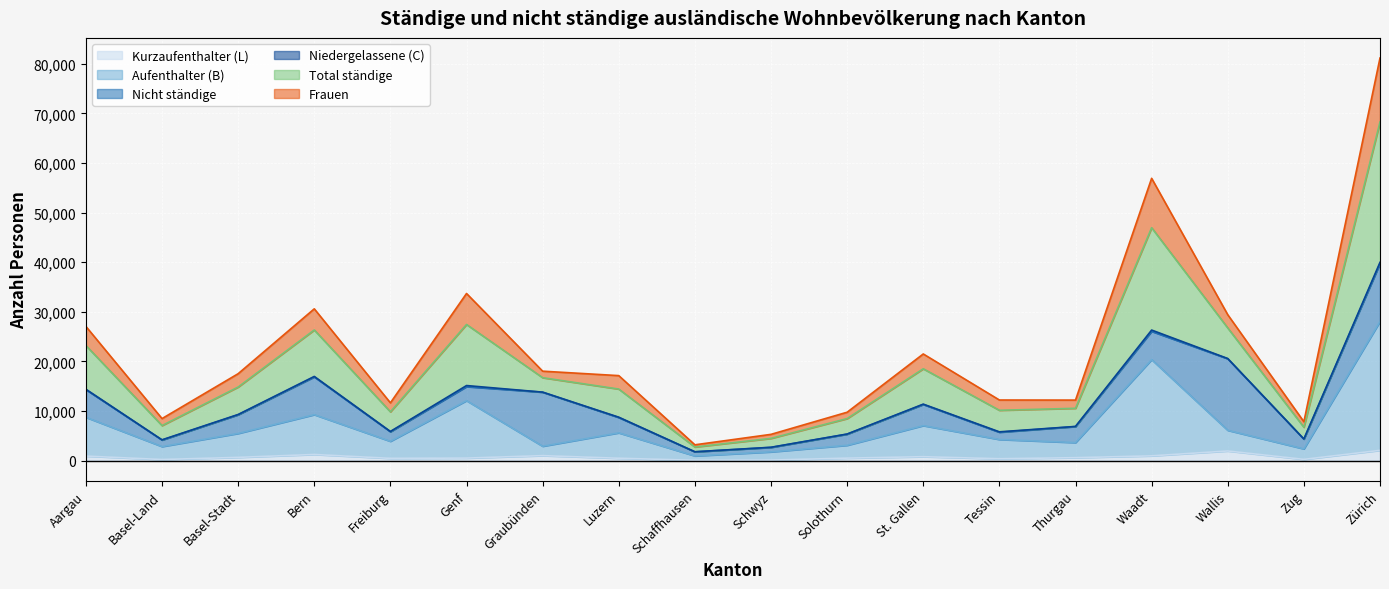

The Kurzaufenthalter (L) series shows 656 at Basel-Stadt. True or false?

True